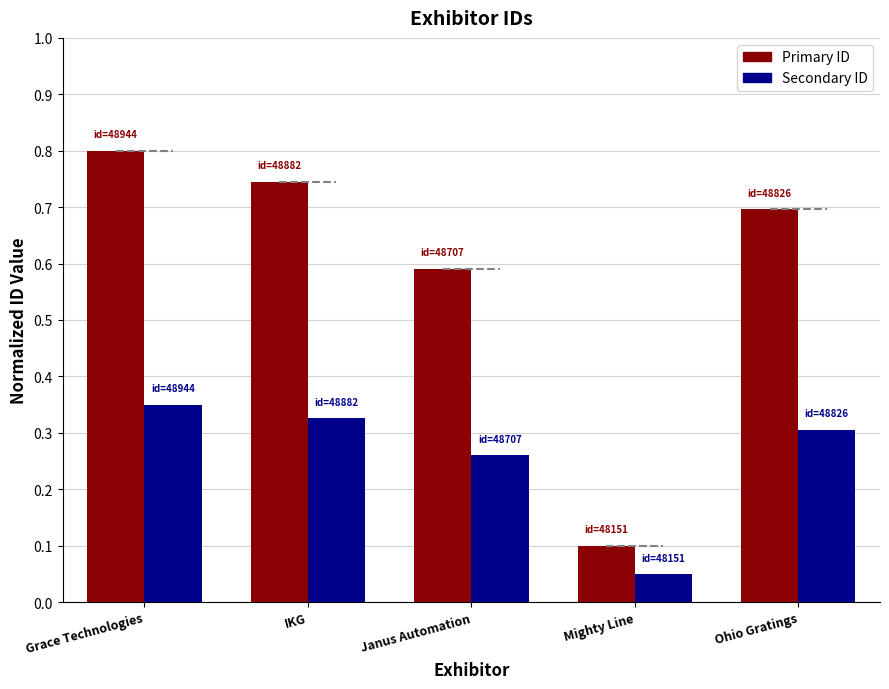

Which series has the widest spread of values?

Primary ID